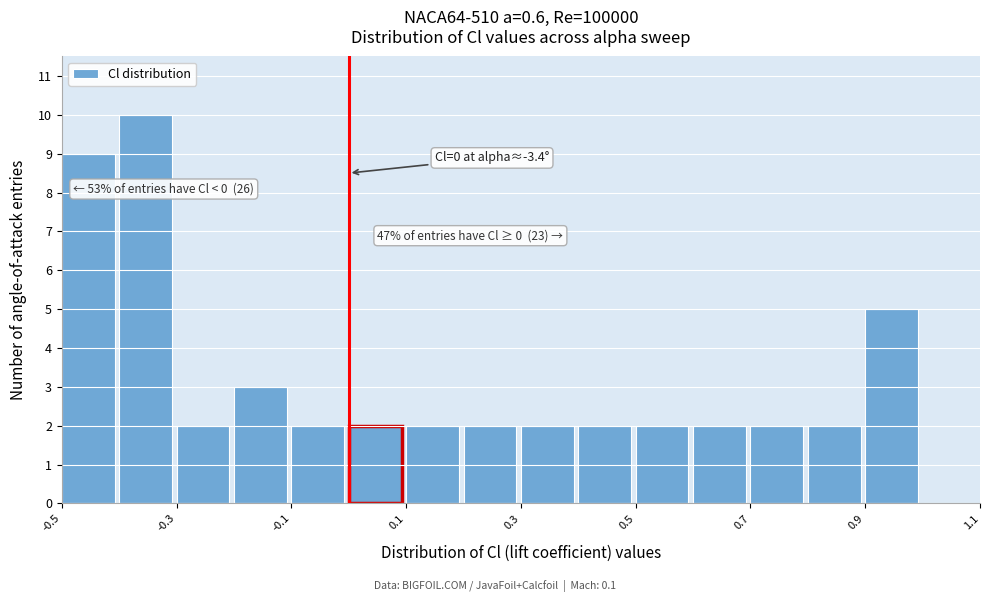

Over which range of the x-axis is the bar tallest?

-0.4 to -0.3